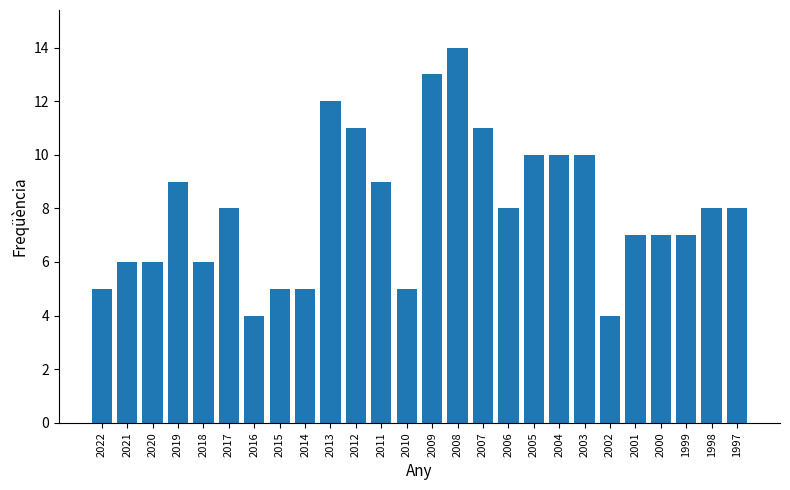

What is the change in value from 2014 to 2008?

+9